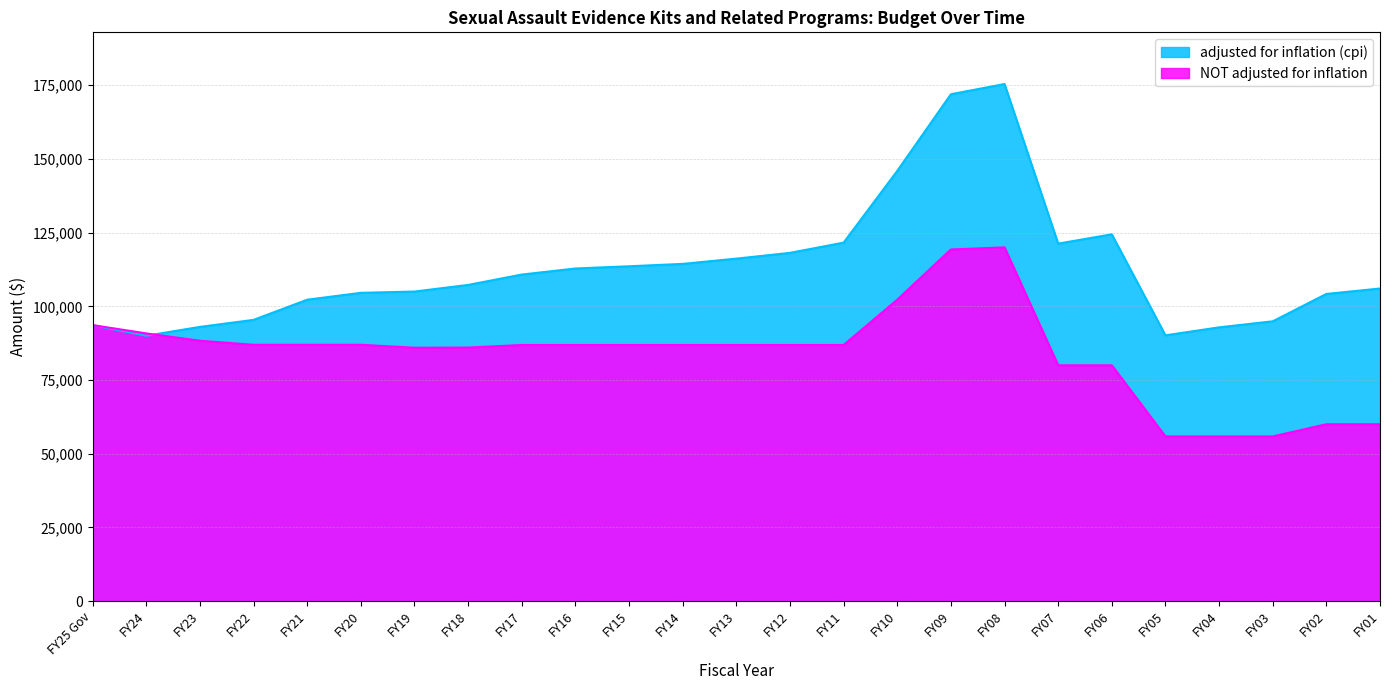

At which label does adjusted for inflation (cpi) reach its peak?

FY08